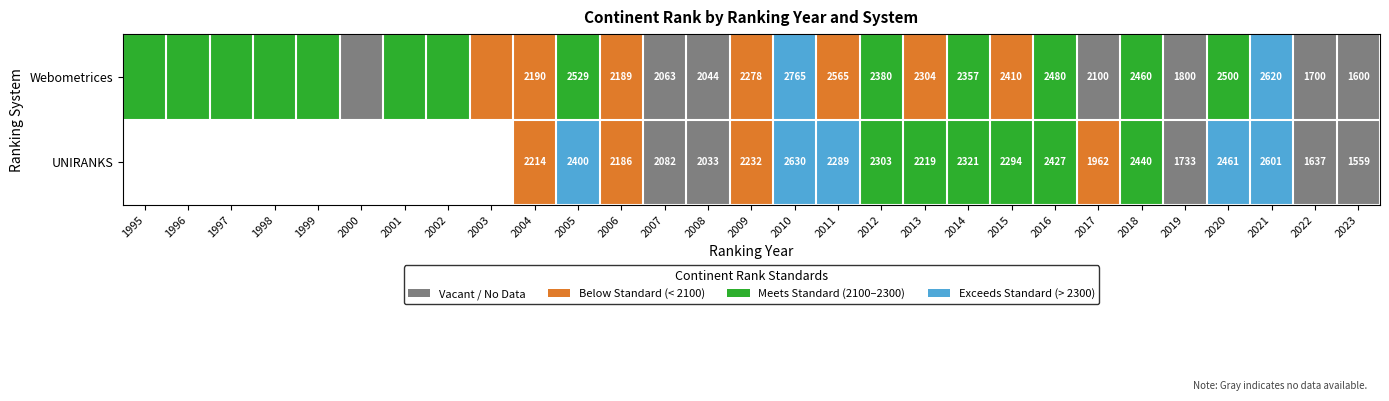

At 2007, list the series in order from largest to smallest.

UNIRANKS, Webometrices